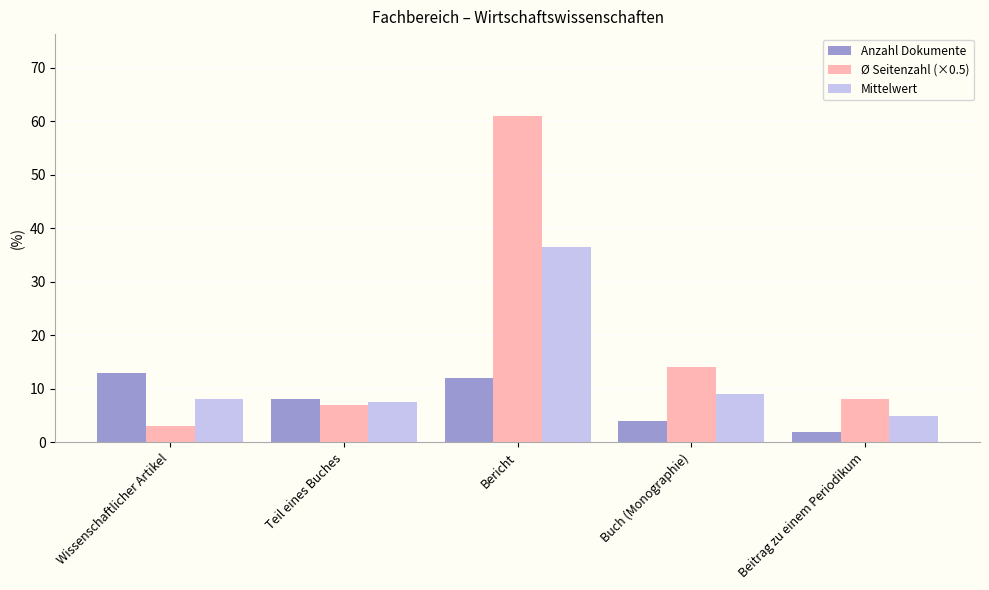

What is the sum of all Ø Seitenzahl (×0.5) values?

93.0